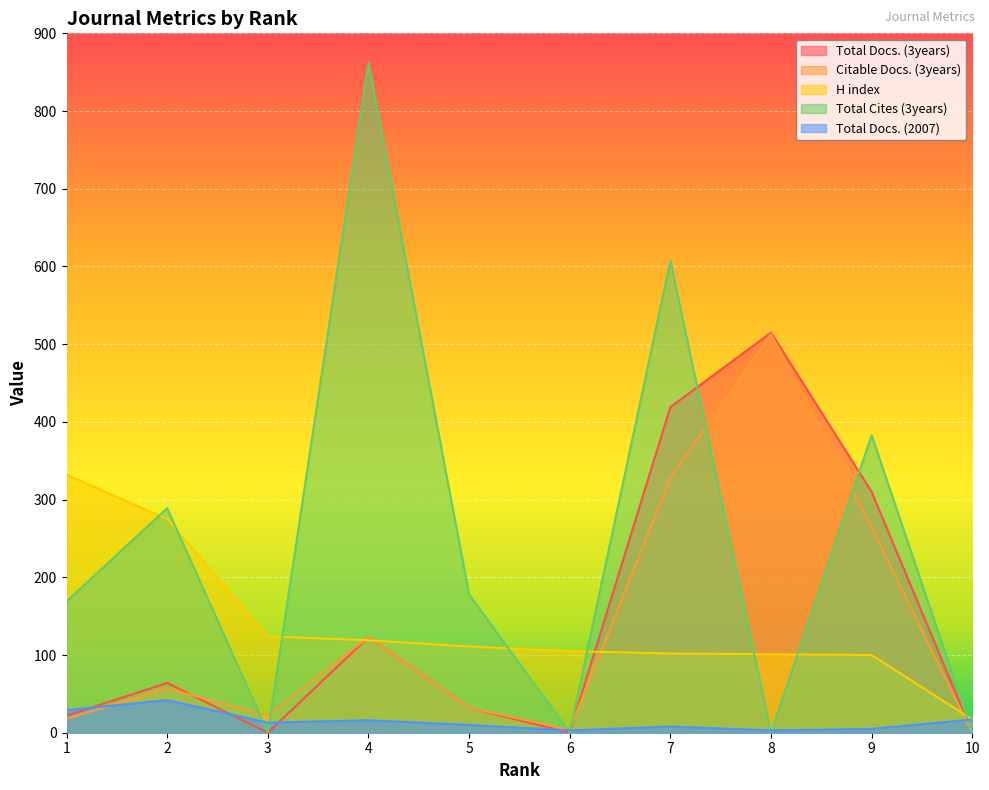

After their last crossing, which series has the higher values: Total Cites (3years) or Citable Docs. (3years)?

Total Cites (3years)